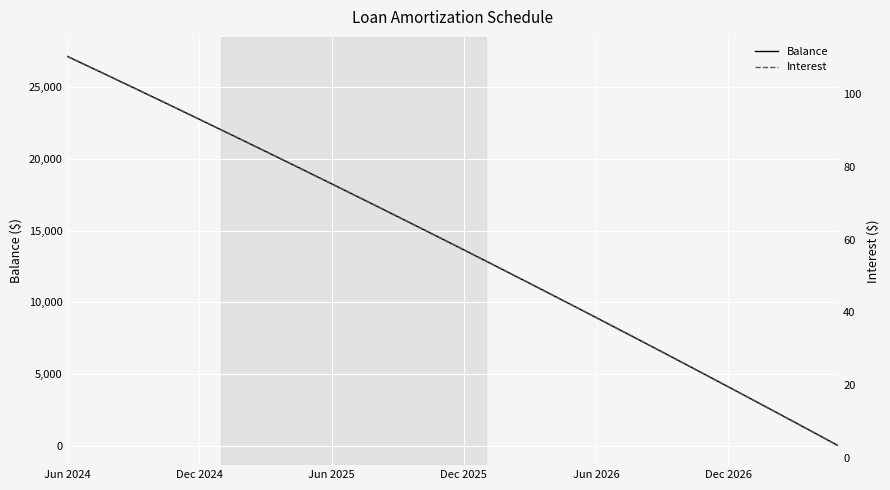

Where do Balance and Interest first cross each other?

34 and 35